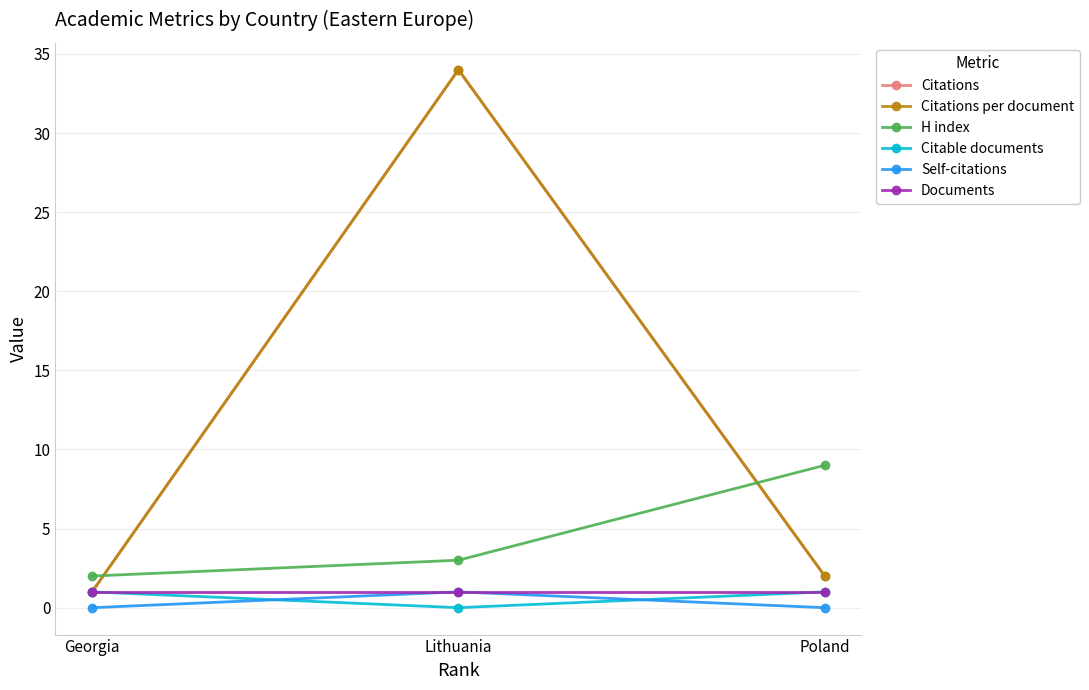

Is this an area chart (filled region under the line)?

No